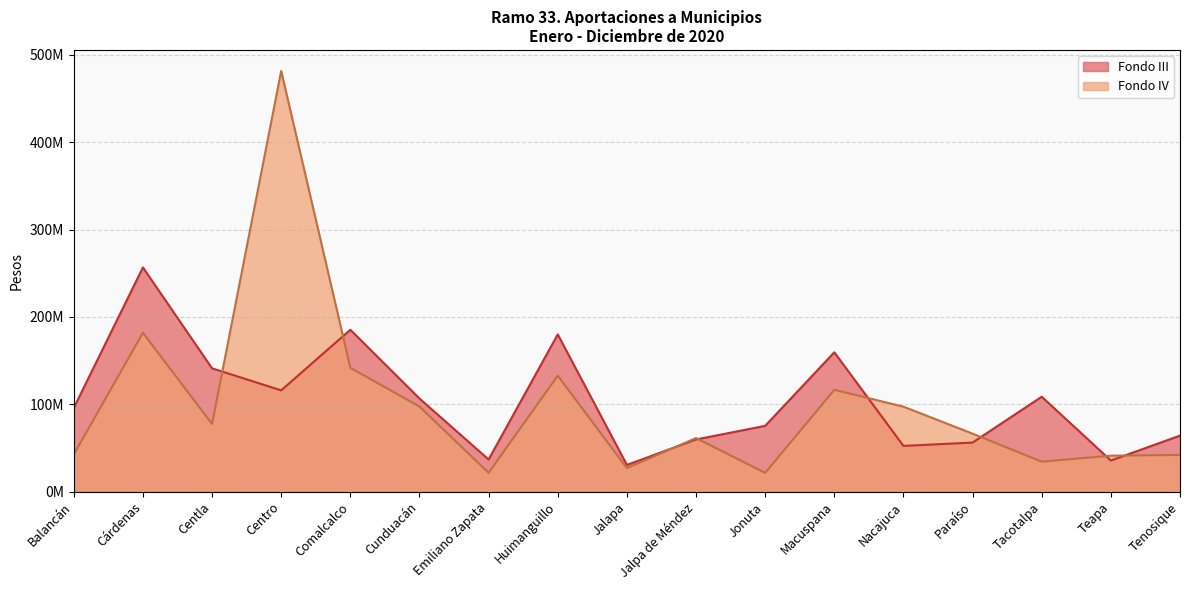

Read the Fondo III value at Tenosique, to the nearest 10.

64109800